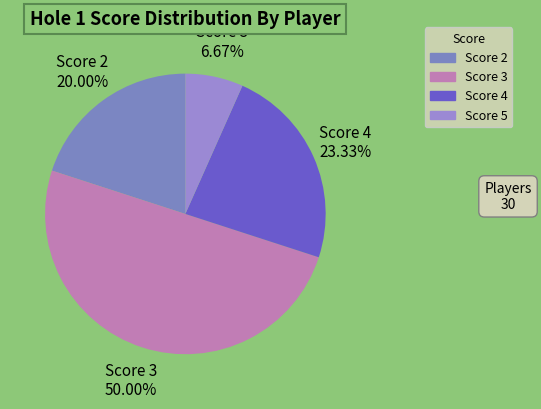

Does any single category account for the majority?

No